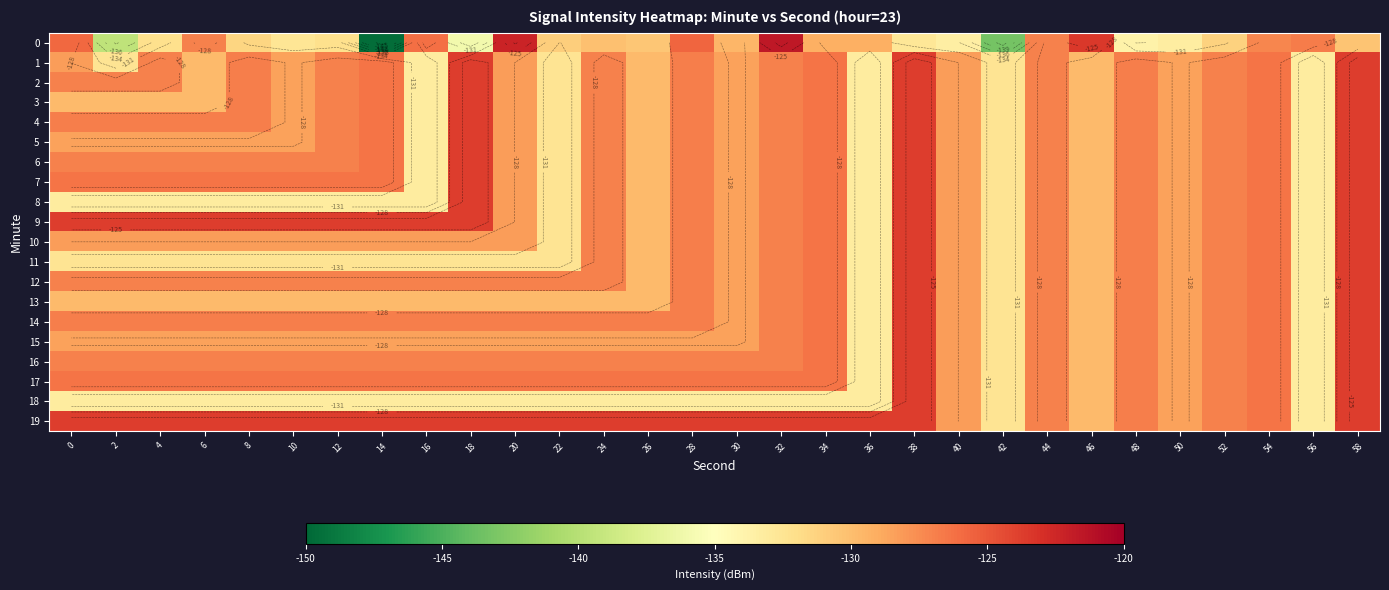

Which series has the largest total across all categories?

19